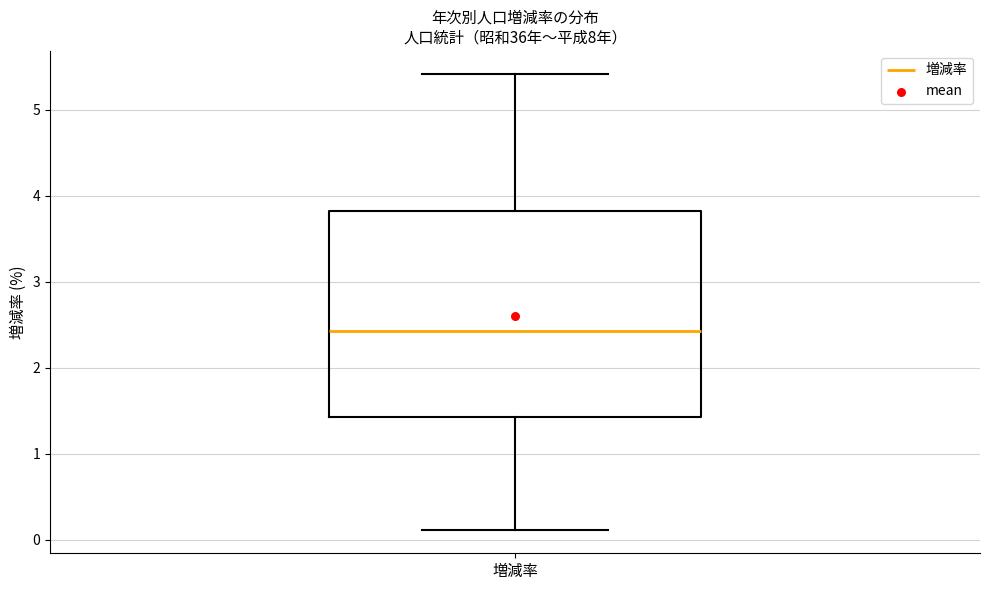

Where is the upper edge of the box for 増減率 on the y-axis? The values are not printed on the chart, so give them approximately, as read against the axis.

3.8